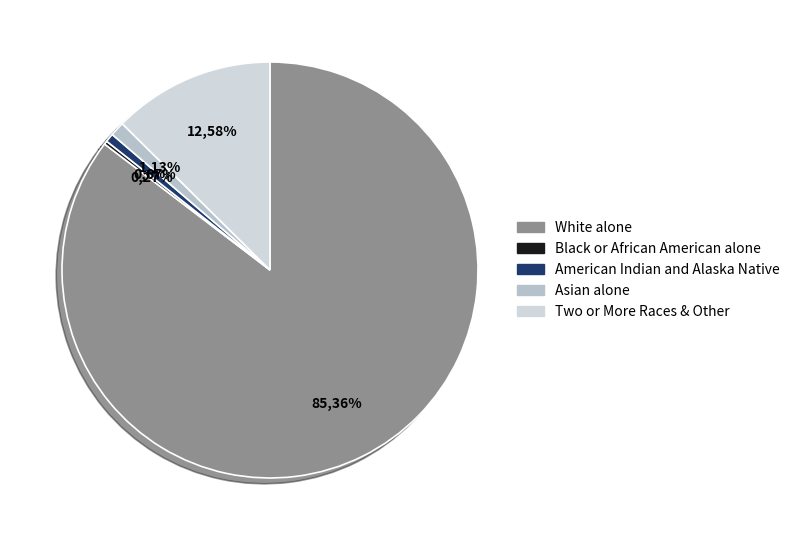

Does any single category account for the majority?

Yes